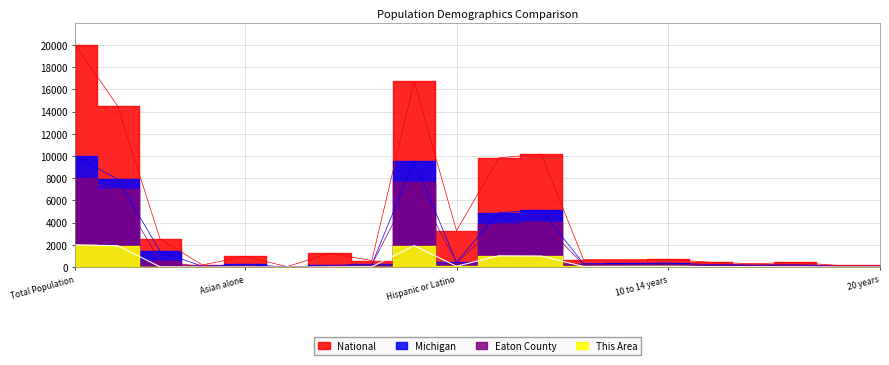

What is the difference between the highest and lowest values at White alone?

12557.2